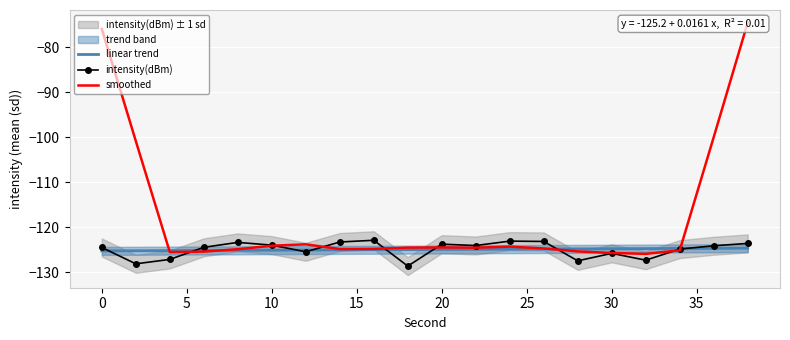

What is the maximum value for linear trend?

-124.6